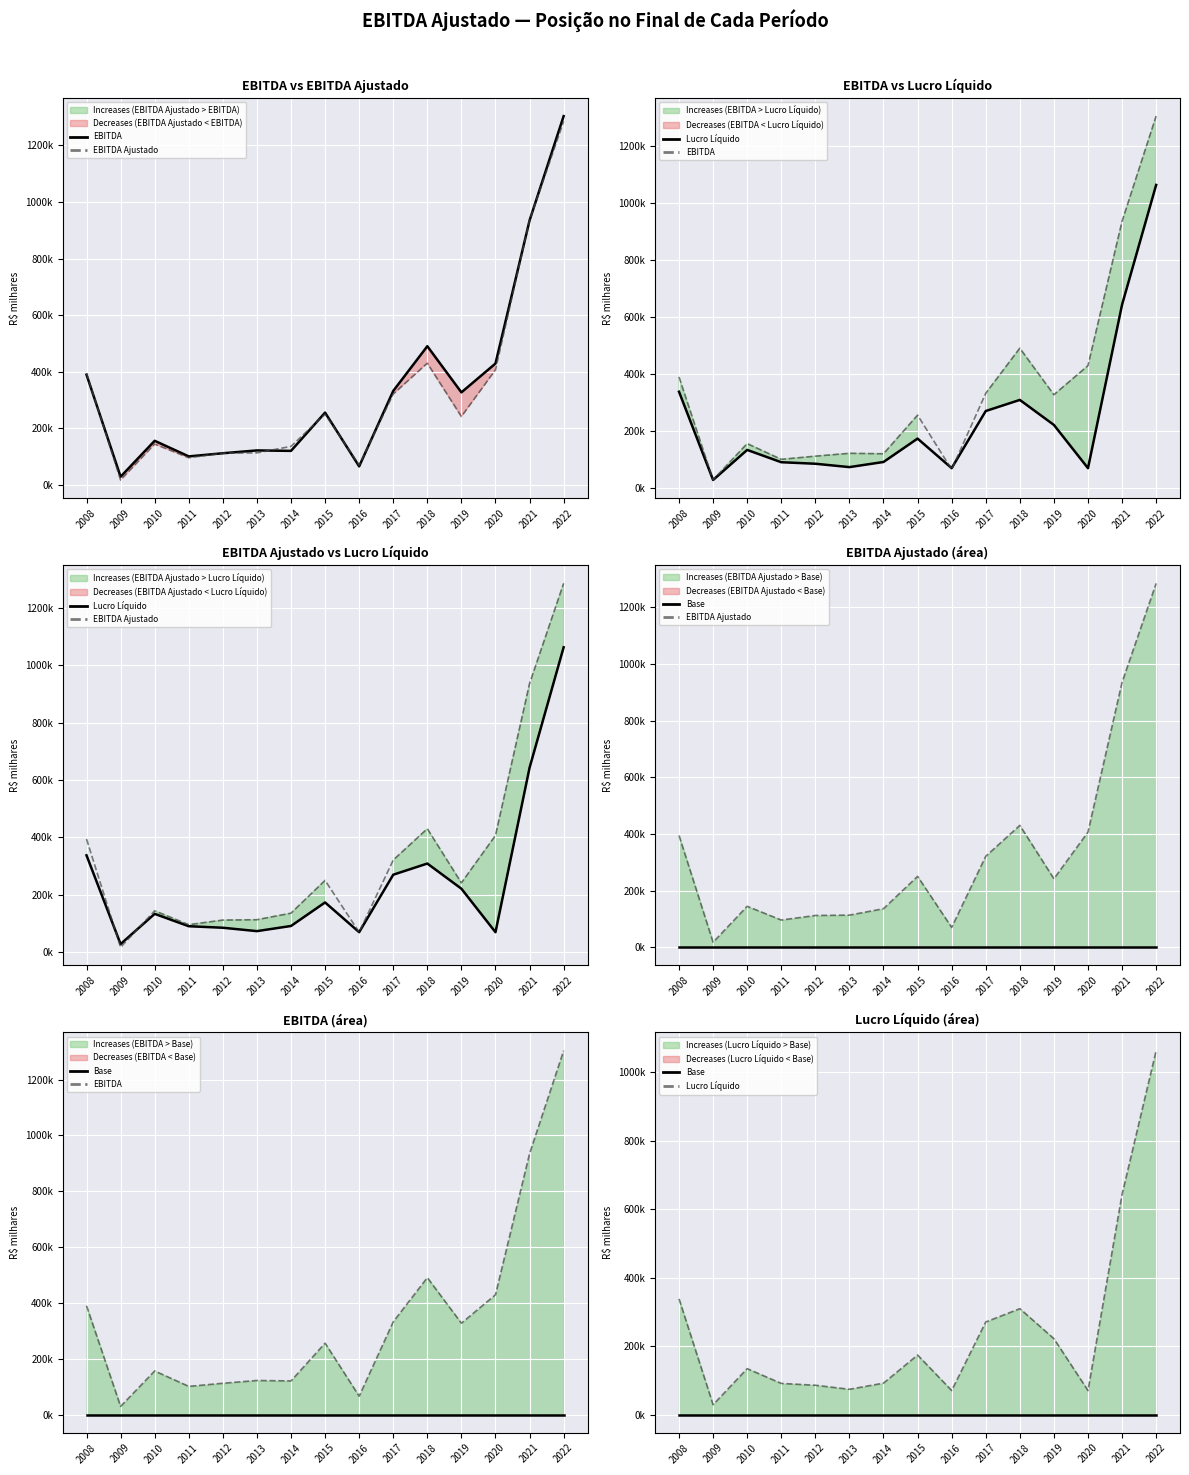

True or false: Lucro Líquido and EBITDA intersect in this chart.

True